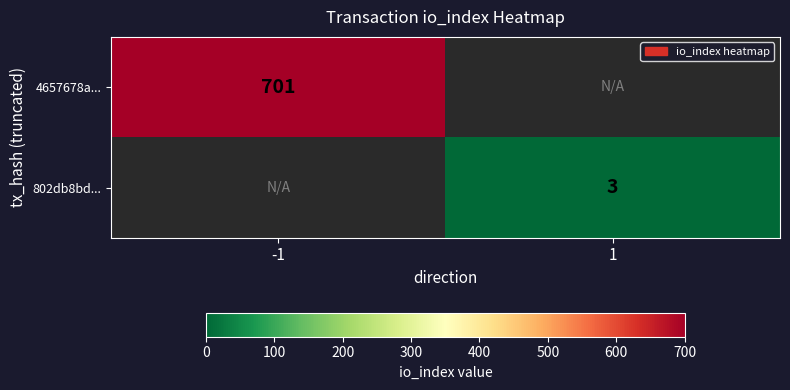

What is the maximum value shown in the chart?

701.0